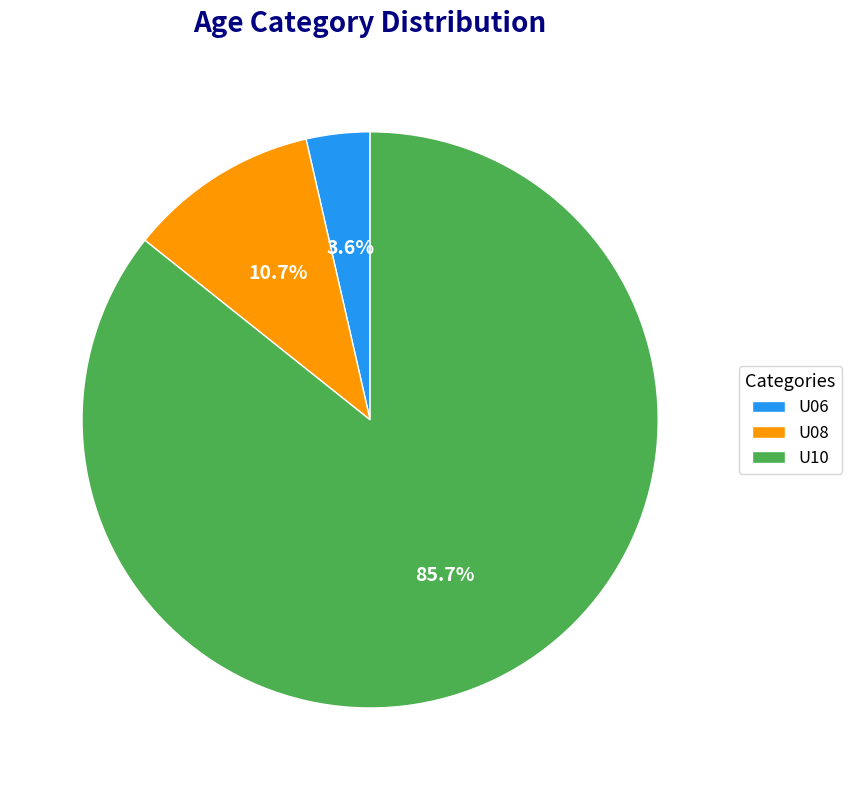

Approximately how many times larger is the value at U10 compared to U08?

8.0